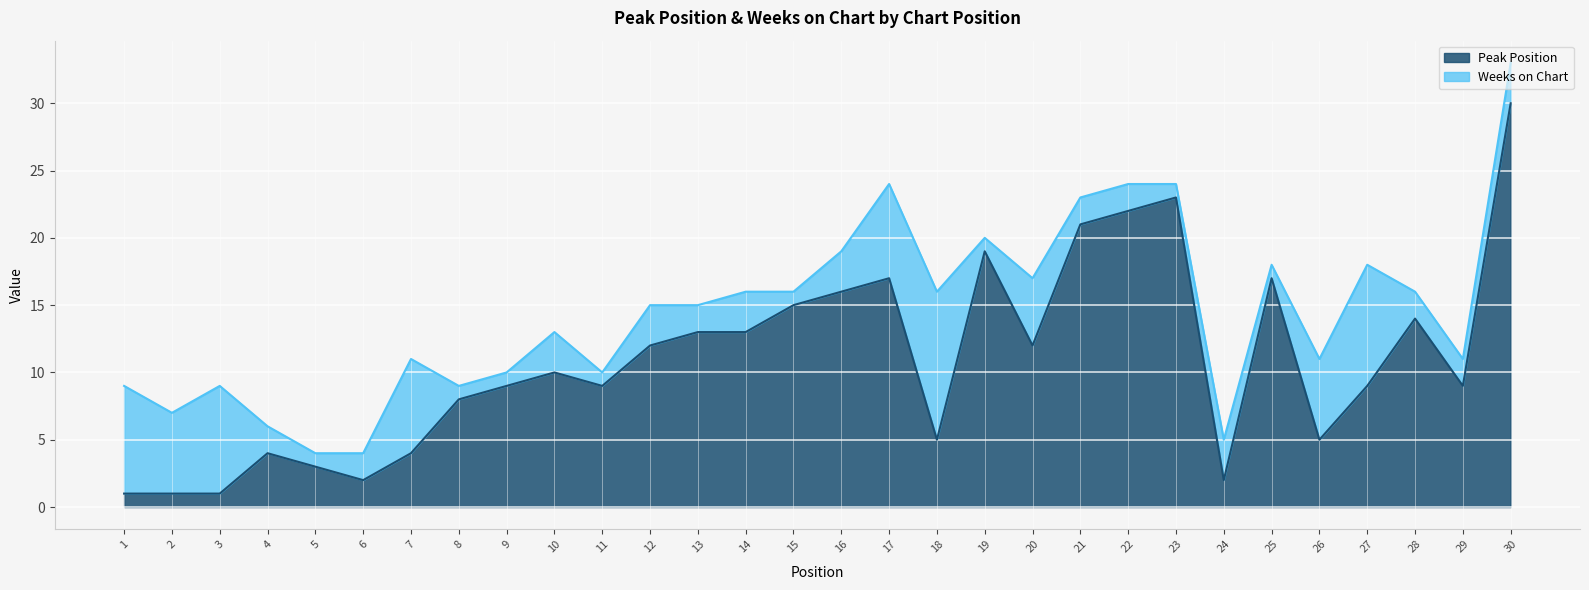

What is the greatest value displayed?

30